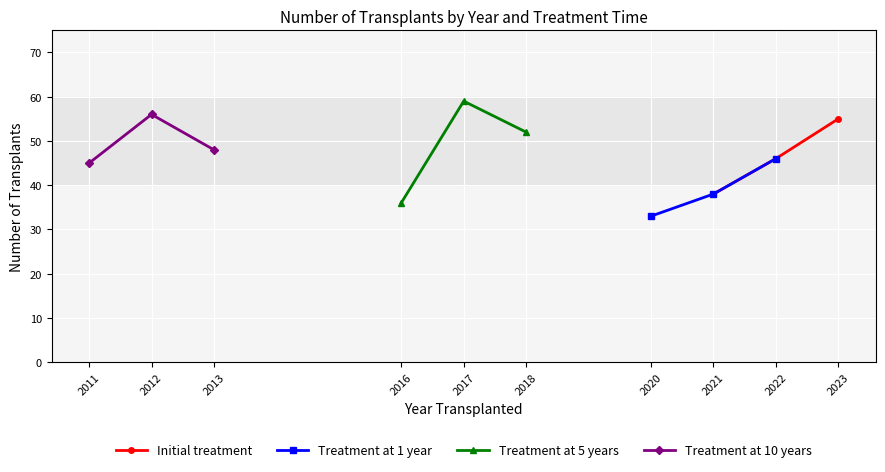

True or false: Treatment at 5 years has a value of 28 at 2018.

False